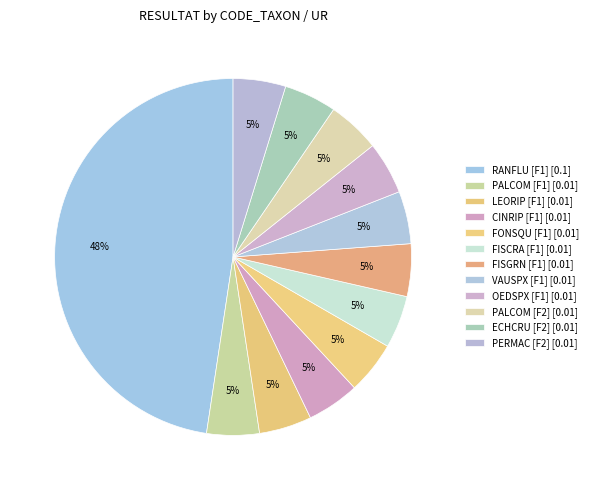

How many segments does this pie chart have?

12